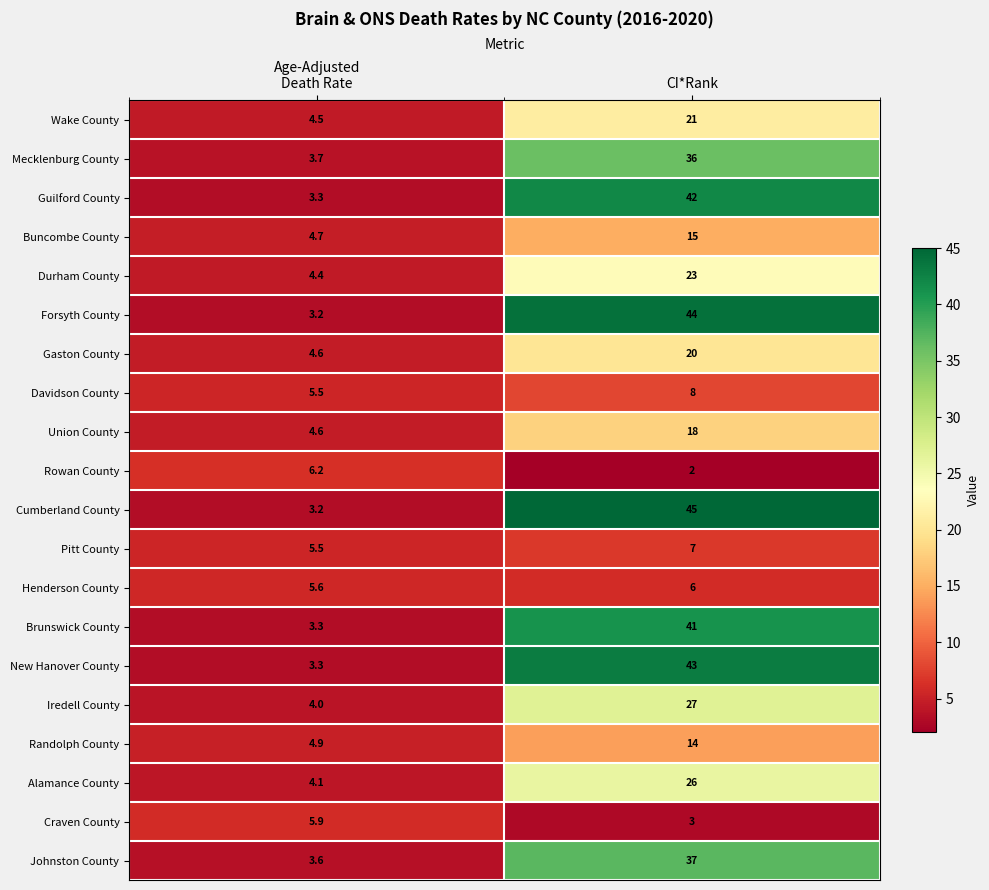

Which category has the highest value across all series?

CI*Rank